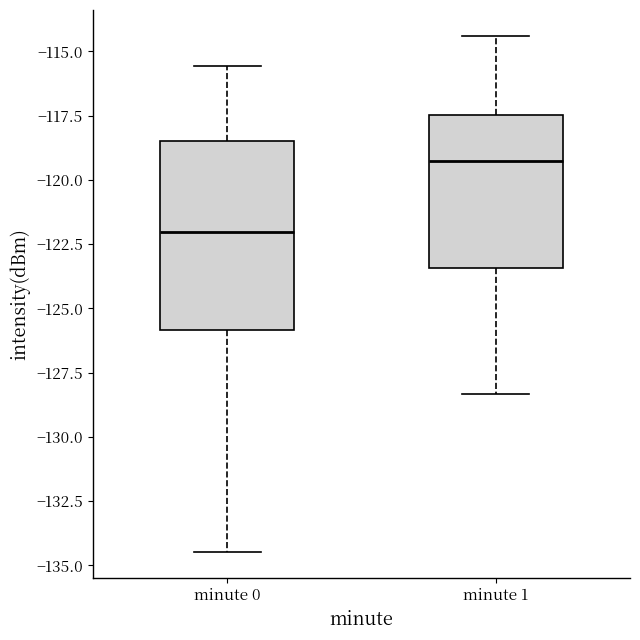

Which box is the tallest, from its lower edge to its upper edge?

minute 0